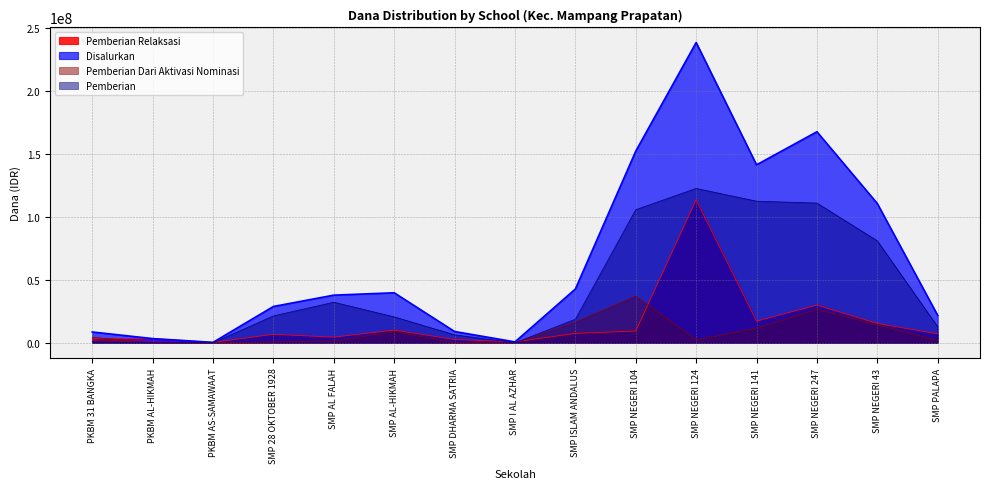

At which label does Pemberian reach its peak?

SMP NEGERI 124